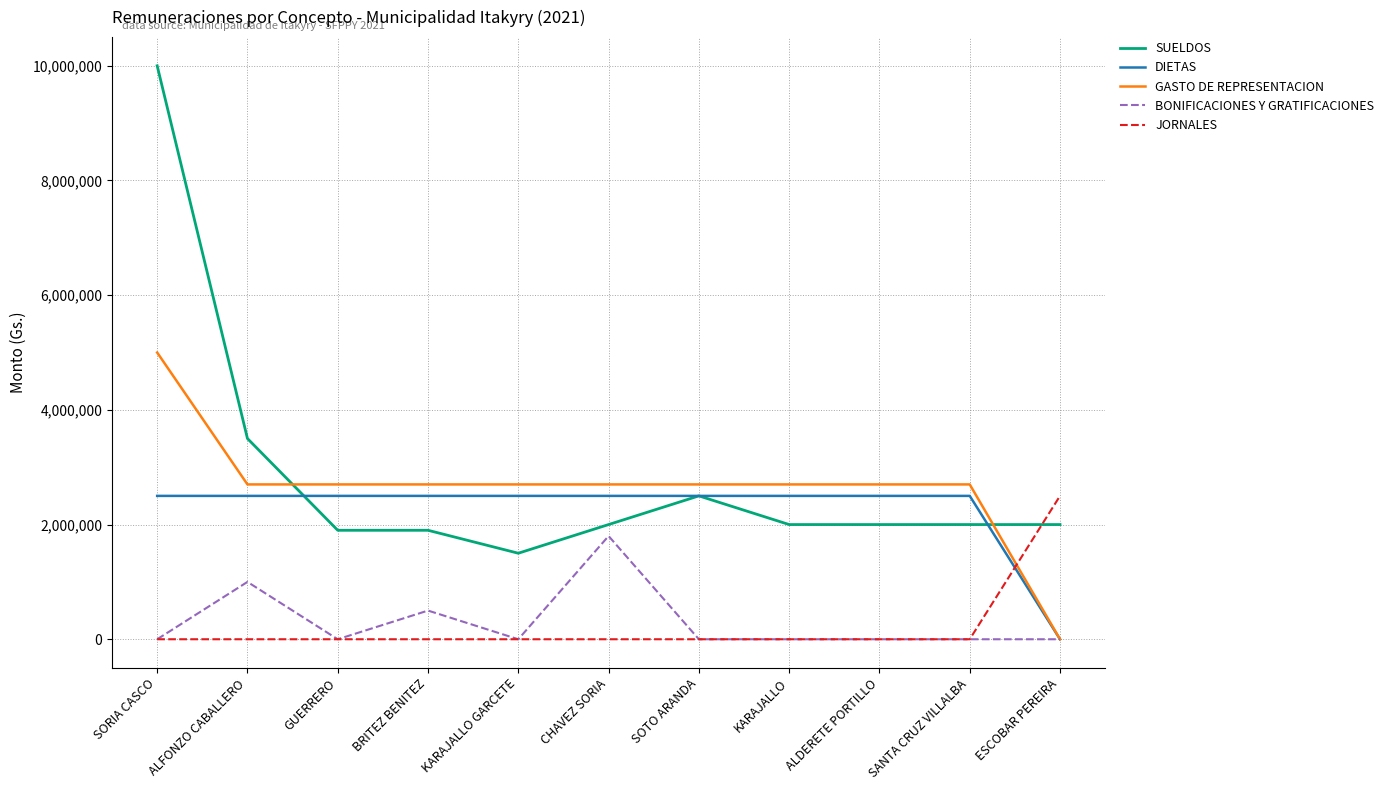

Reading left to right, list all the values displayed in this chart.

SUELDOS: SORIA CASCO=10000000	ALFONZO CABALLERO=3500000	GUERRERO=1900000	BRITEZ BENITEZ=1900000	KARAJALLO GARCETE=1500000	CHAVEZ SORIA=2000000	SOTO ARANDA=2500000	KARAJALLO=2000000	ALDERETE PORTILLO=2000000	SANTA CRUZ VILLALBA=2000000	ESCOBAR PEREIRA=2000000
DIETAS: SORIA CASCO=2500000	ALFONZO CABALLERO=2500000	GUERRERO=2500000	BRITEZ BENITEZ=2500000	KARAJALLO GARCETE=2500000	CHAVEZ SORIA=2500000	SOTO ARANDA=2500000	KARAJALLO=2500000	ALDERETE PORTILLO=2500000	SANTA CRUZ VILLALBA=2500000	ESCOBAR PEREIRA=0
GASTO DE REPRESENTACION: SORIA CASCO=5000000	ALFONZO CABALLERO=2700000	GUERRERO=2700000	BRITEZ BENITEZ=2700000	KARAJALLO GARCETE=2700000	CHAVEZ SORIA=2700000	SOTO ARANDA=2700000	KARAJALLO=2700000	ALDERETE PORTILLO=2700000	SANTA CRUZ VILLALBA=2700000	ESCOBAR PEREIRA=0
BONIFICACIONES Y GRATIFICACIONES: SORIA CASCO=0	ALFONZO CABALLERO=1000000	GUERRERO=0	BRITEZ BENITEZ=500000	KARAJALLO GARCETE=0	CHAVEZ SORIA=1800000	SOTO ARANDA=0	KARAJALLO=0	ALDERETE PORTILLO=0	SANTA CRUZ VILLALBA=0	ESCOBAR PEREIRA=0
JORNALES: SORIA CASCO=0	ALFONZO CABALLERO=0	GUERRERO=0	BRITEZ BENITEZ=0	KARAJALLO GARCETE=0	CHAVEZ SORIA=0	SOTO ARANDA=0	KARAJALLO=0	ALDERETE PORTILLO=0	SANTA CRUZ VILLALBA=0	ESCOBAR PEREIRA=2500000